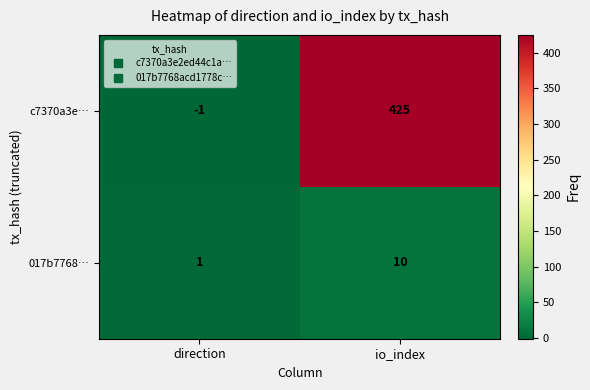

What is the sum of all c7370a3e… values?

424